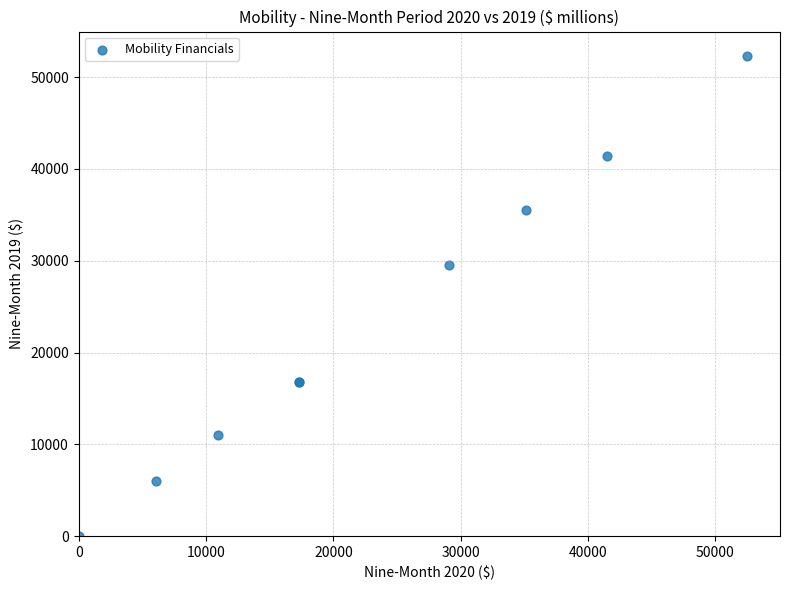

What Y value in the scatter plot is closest to 26178?

29511